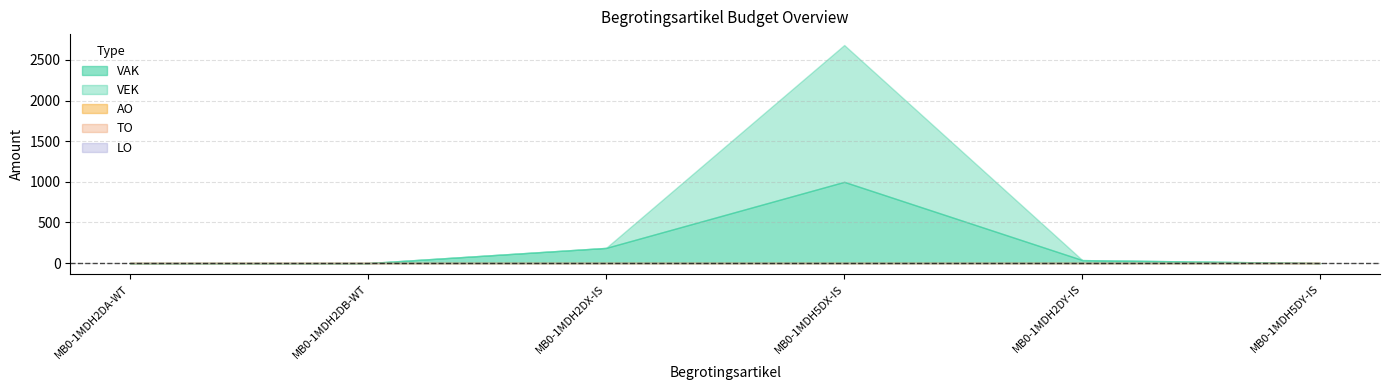

What is the maximum value shown in the chart?

2684